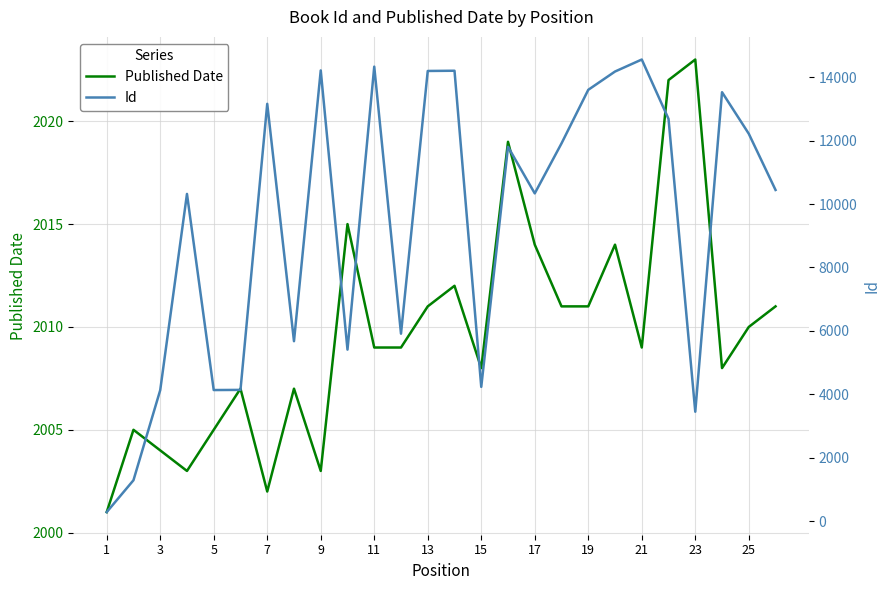

The value of Published Date at 21 is 2696. True or false?

False